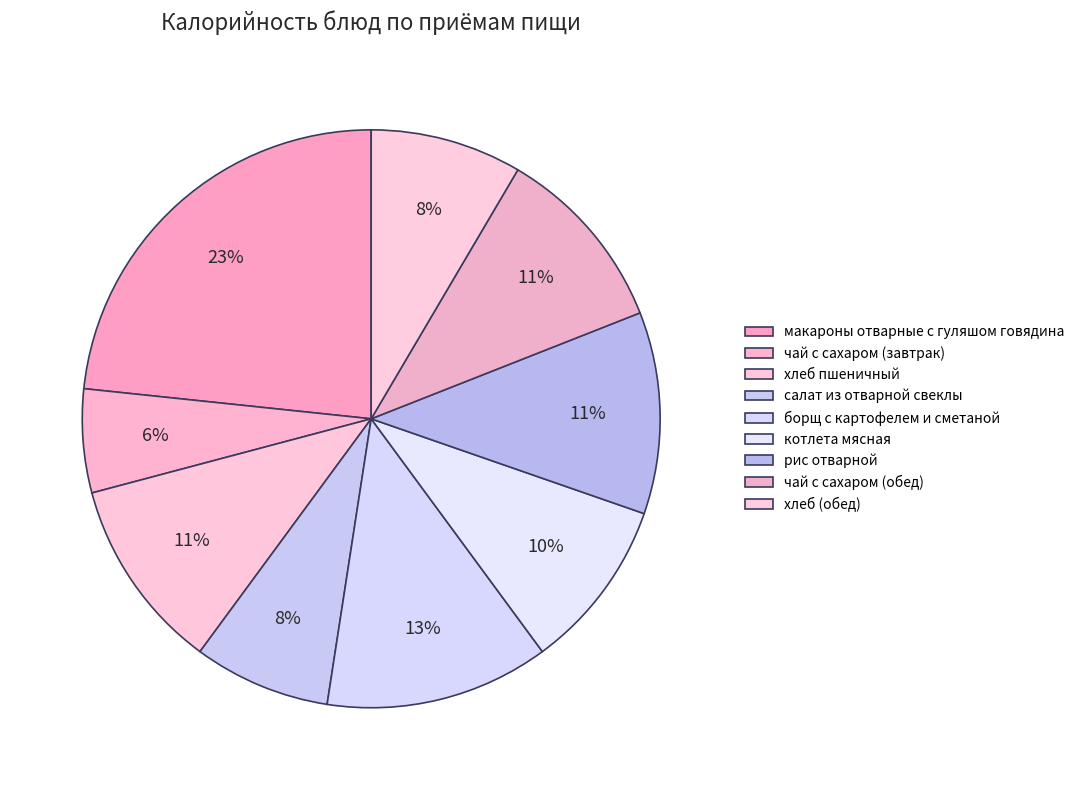

Does чай с сахаром (обед) represent more than half of the total?

No